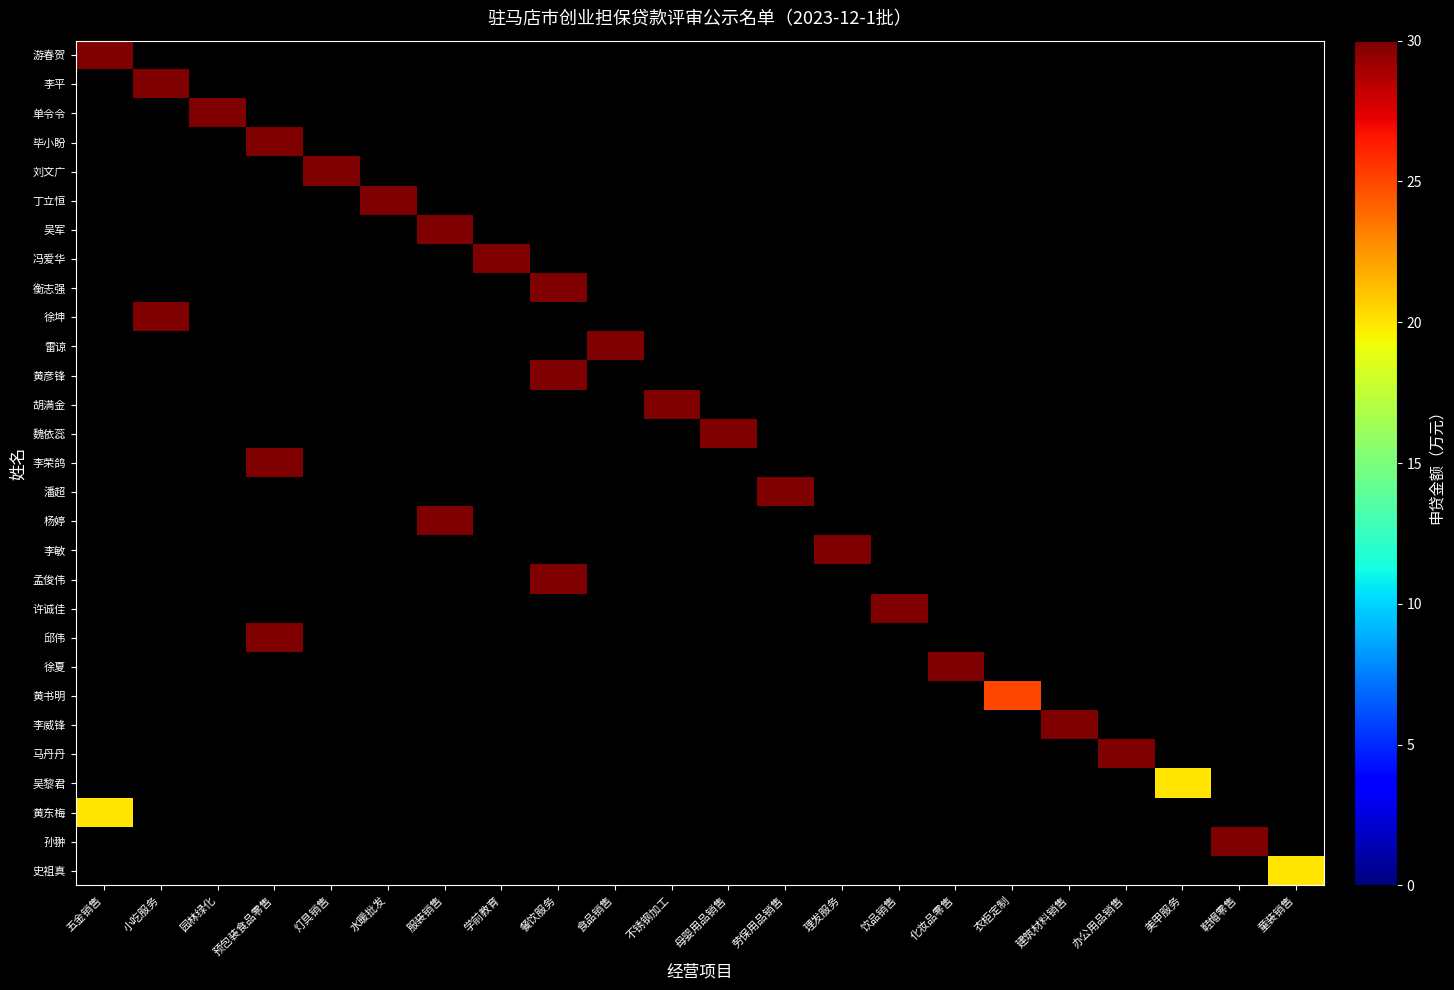

Which series has the largest total across all categories?

游春贺